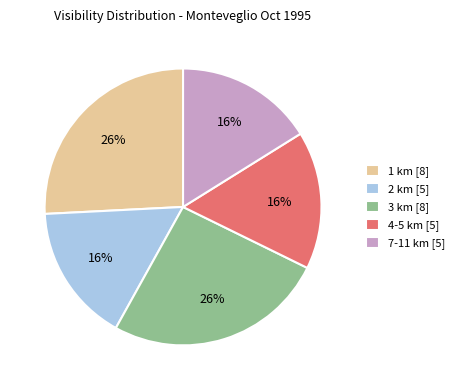

What is the ratio of the value at 4-5 km [5] to the value at 3 km [8]?

0.6